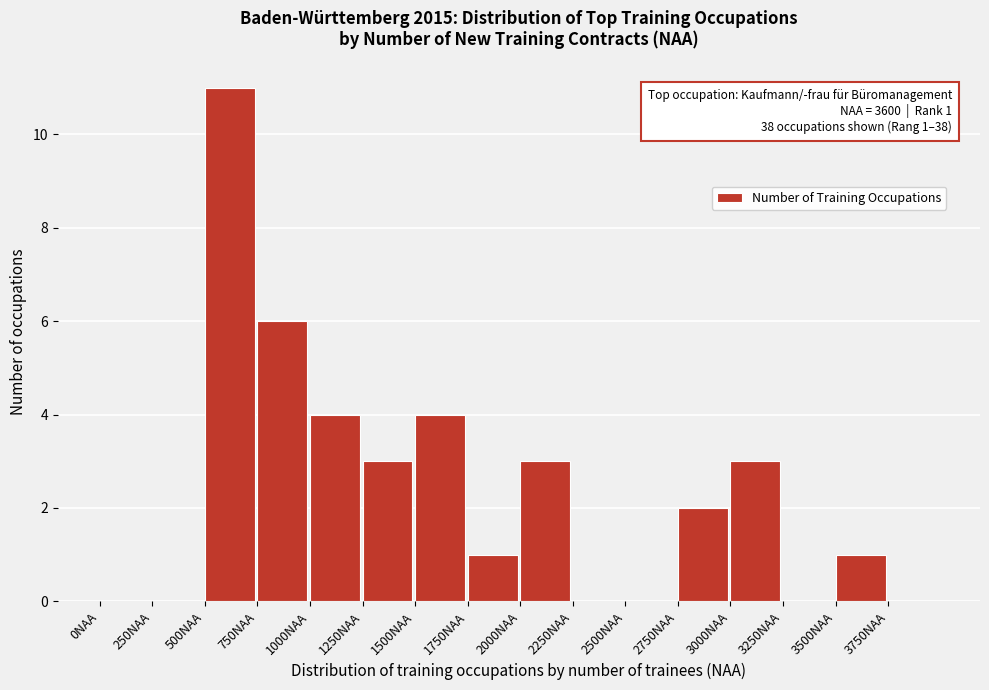

Over which range of the x-axis is the bar tallest?

500 to 750